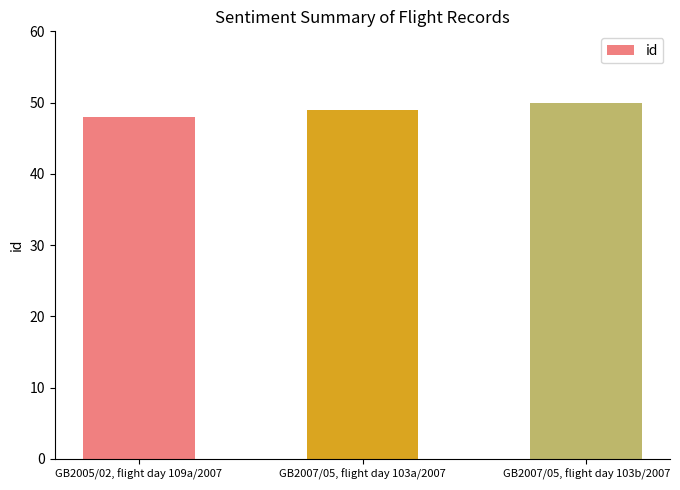

Which label corresponds to the largest value in the chart?

GB2007/05, flight day 103b/2007